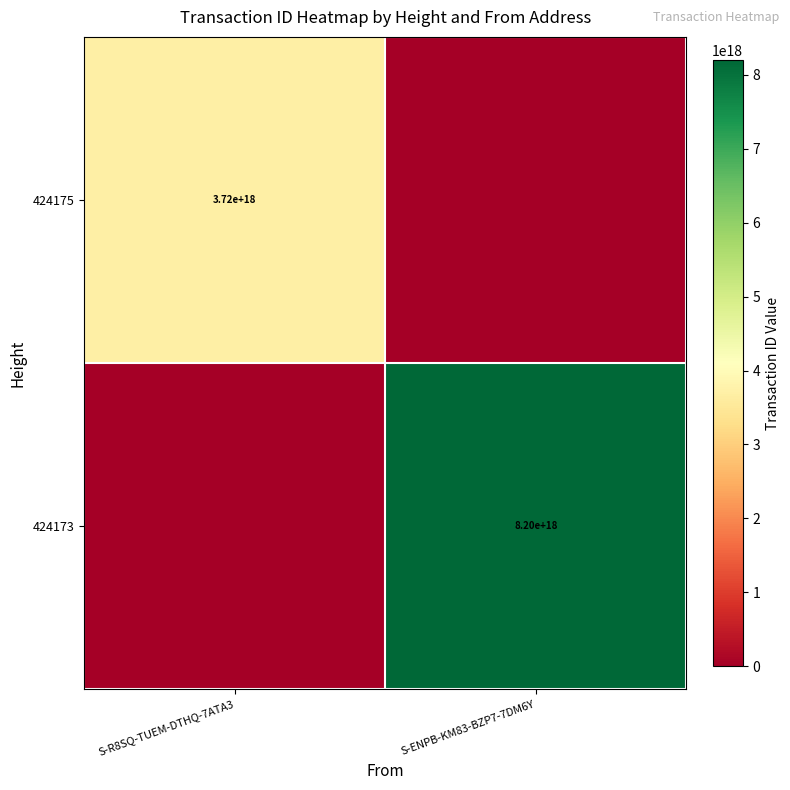

The value of 424173 at S-ENPB-KM83-BZP7-7DM6Y is 8200000000000000000. True or false?

True